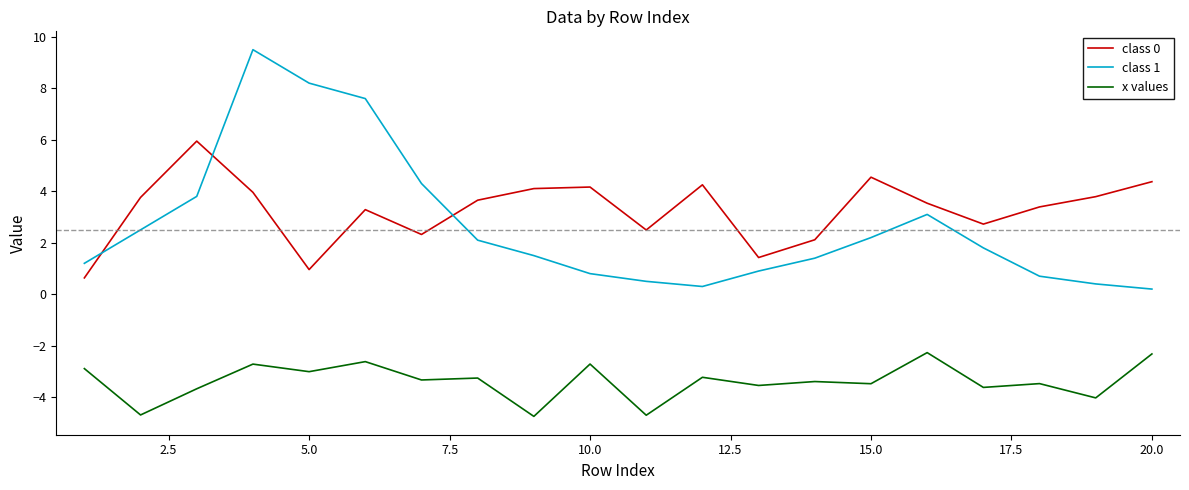

What is the difference between the maximum and minimum values in the class 0 series?

5.3